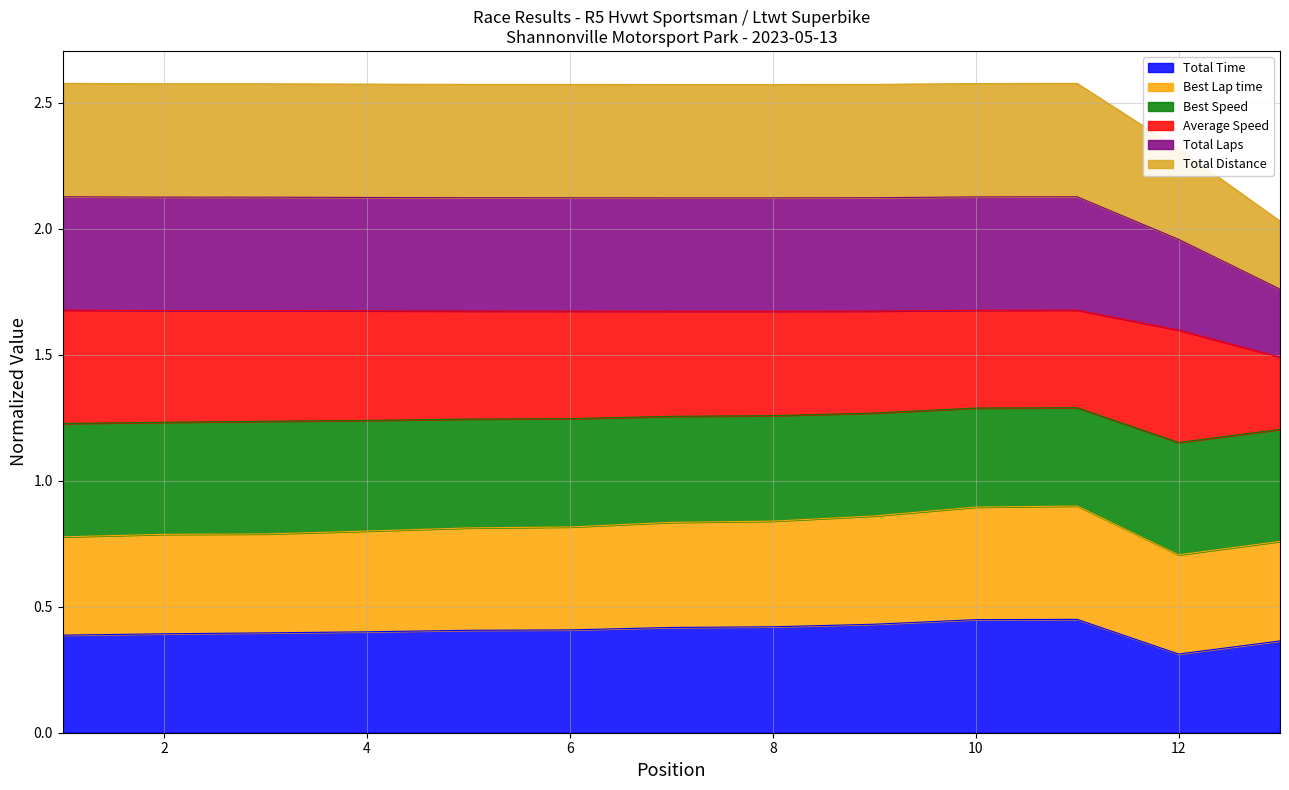

At how many categories does at least one series exceed 2?

13